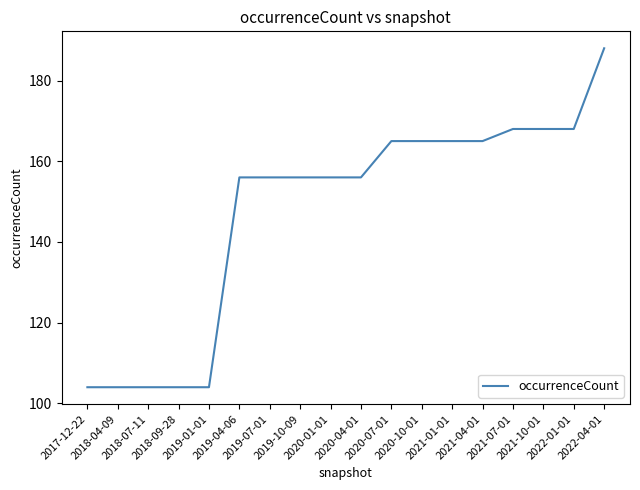

What is the greatest value displayed?

188